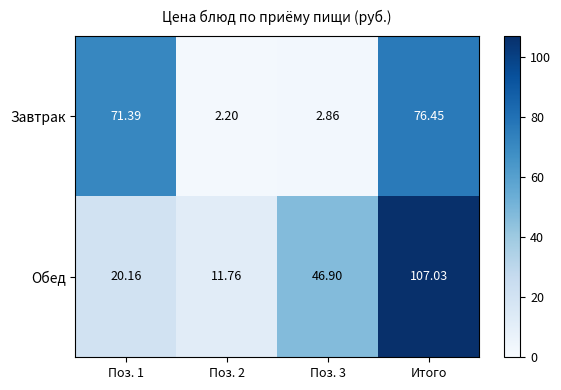

Which series changed the most between Поз. 2 and Поз. 3?

Обед